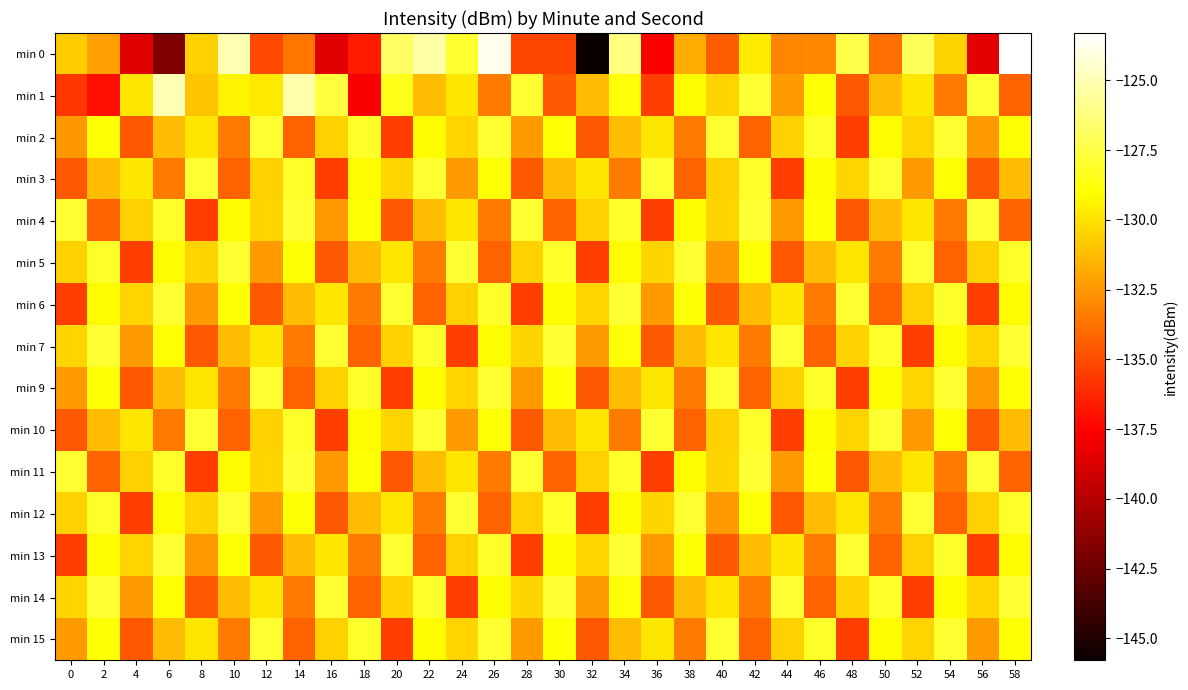

What is the spread (max minus min) of values at 46?

6.1